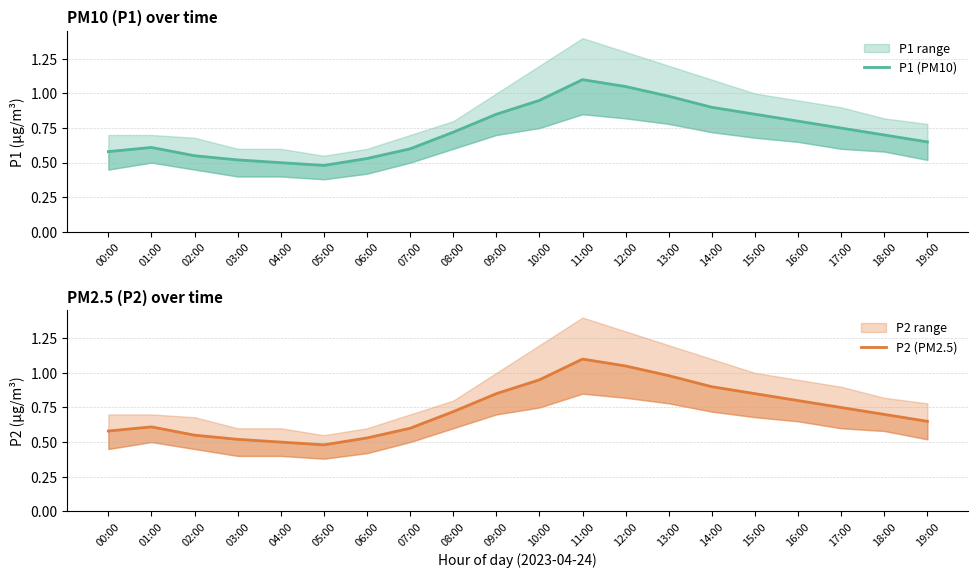

Reading right to left, what are all the values shown in this chart?

P1 (PM10): 19:00=0.7	18:00=0.7	17:00=0.8	16:00=0.8	15:00=0.8	14:00=0.9	13:00=1.0	12:00=1.1	11:00=1.1	10:00=0.9	09:00=0.8	08:00=0.7	07:00=0.6	06:00=0.5	05:00=0.5	04:00=0.5	03:00=0.5	02:00=0.6	01:00=0.6	00:00=0.6
P2 (PM2.5): 19:00=0.7	18:00=0.7	17:00=0.8	16:00=0.8	15:00=0.8	14:00=0.9	13:00=1.0	12:00=1.1	11:00=1.1	10:00=0.9	09:00=0.8	08:00=0.7	07:00=0.6	06:00=0.5	05:00=0.5	04:00=0.5	03:00=0.5	02:00=0.6	01:00=0.6	00:00=0.6